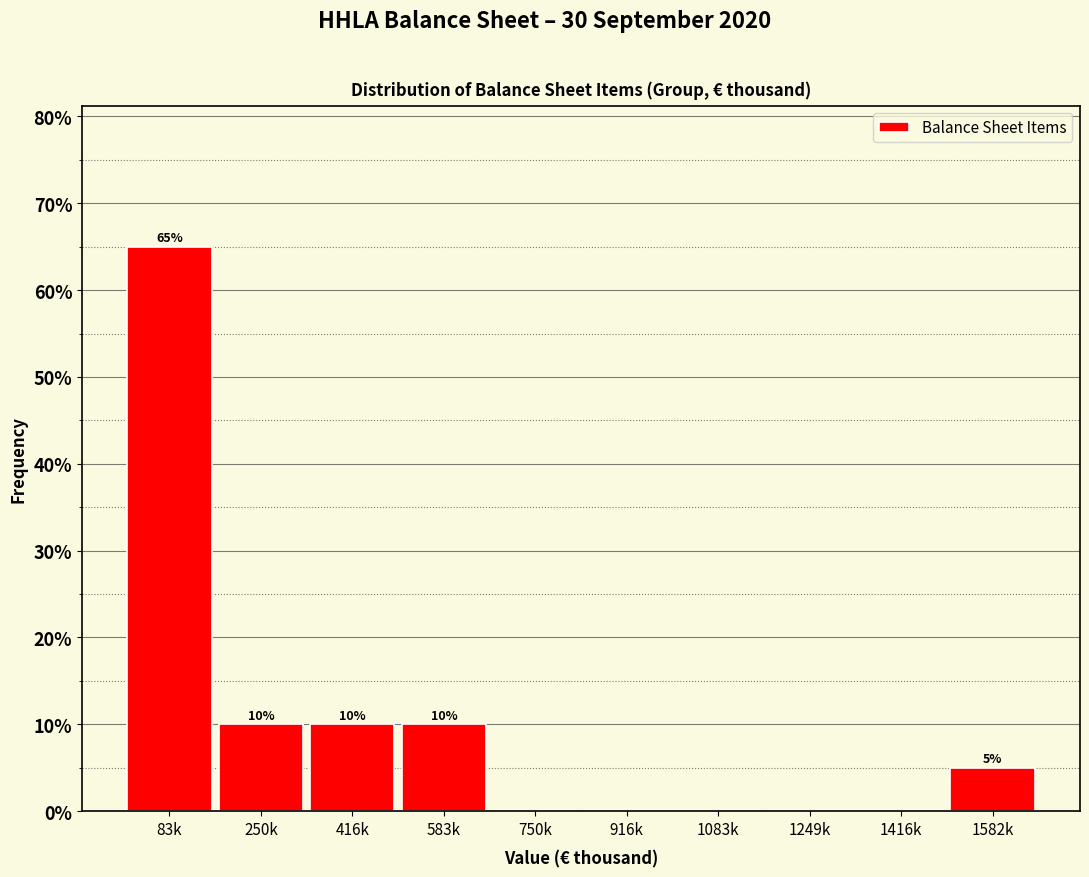

Reading left to right, extract all data points from this chart.

83k=65	250k=10	416k=10	583k=10	750k=0	916k=0	1083k=0	1249k=0	1416k=0	1582k=5